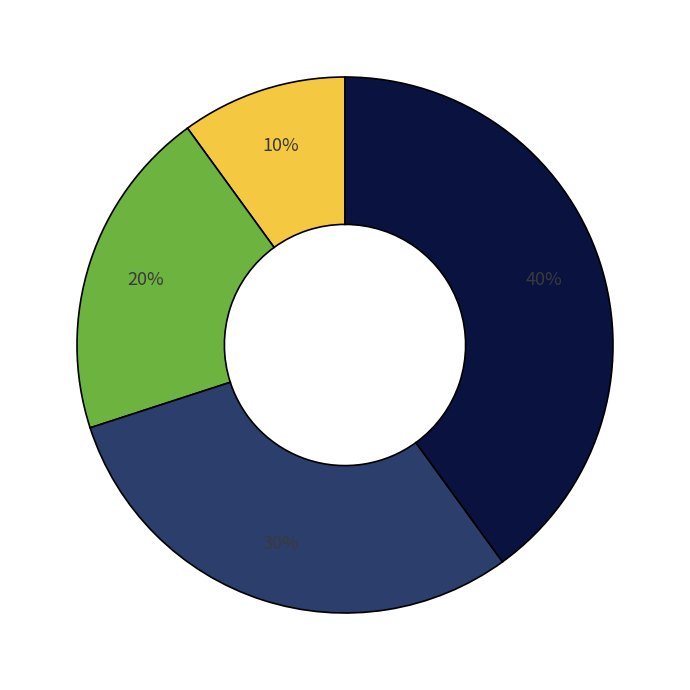

To the nearest percent, what is the average slice percentage?

25%